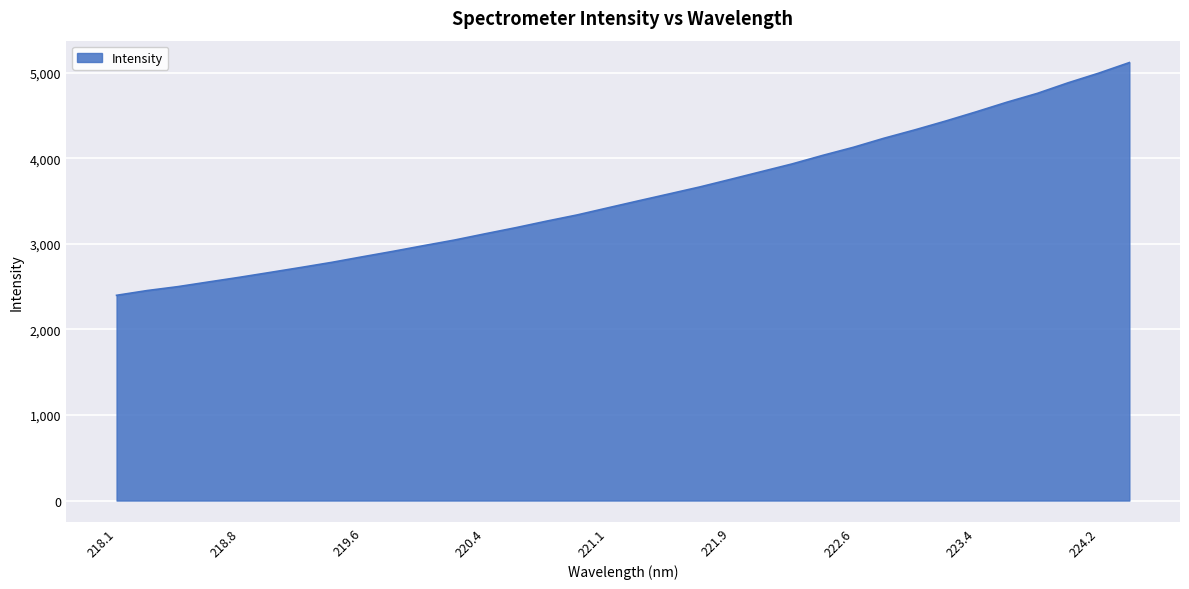

What is the smallest value displayed?

2399.2